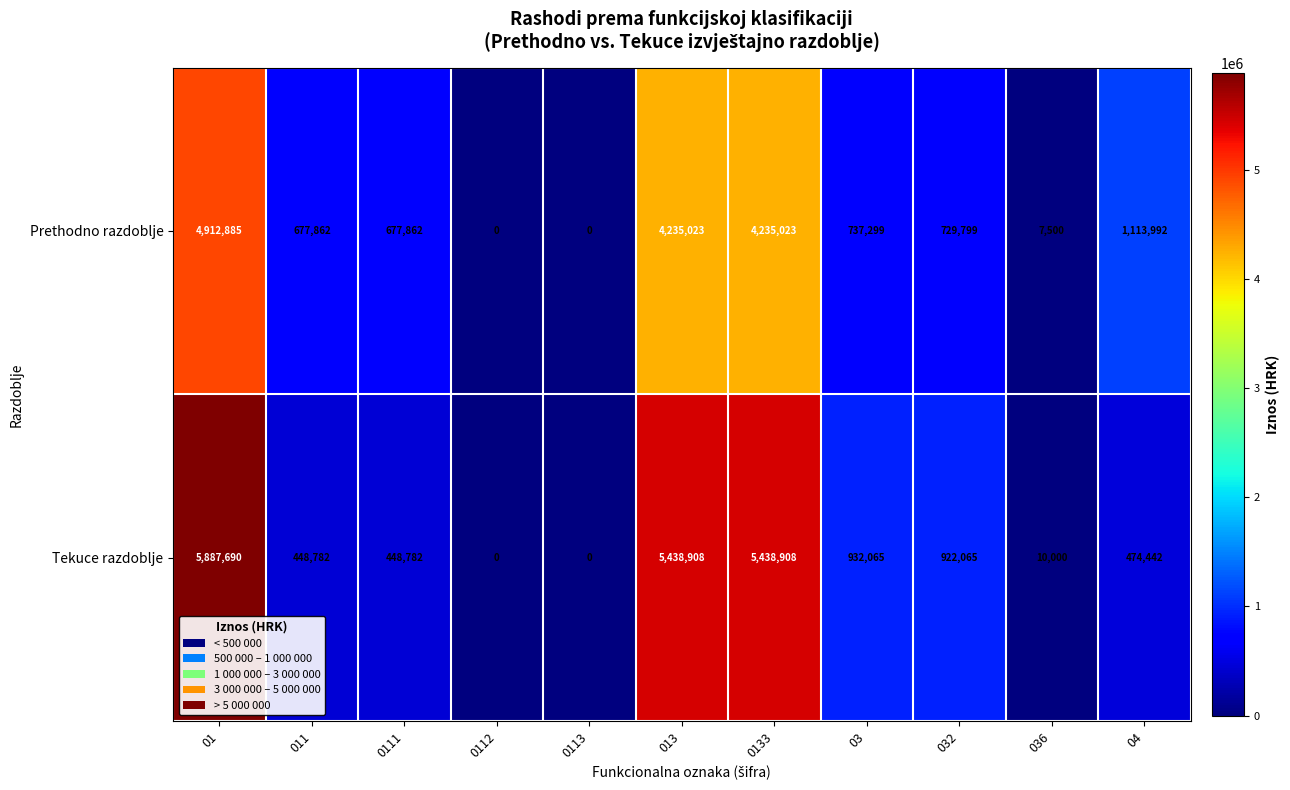

The value of Prethodno razdoblje at 0133 is 1230933. True or false?

False